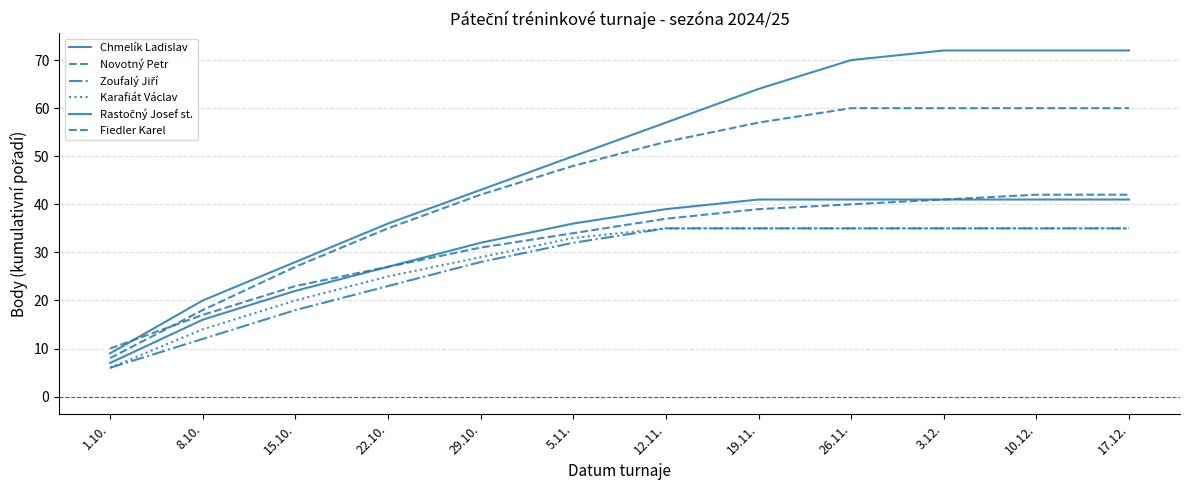

Which category has the lowest value in the Fiedler Karel series?

1.10.